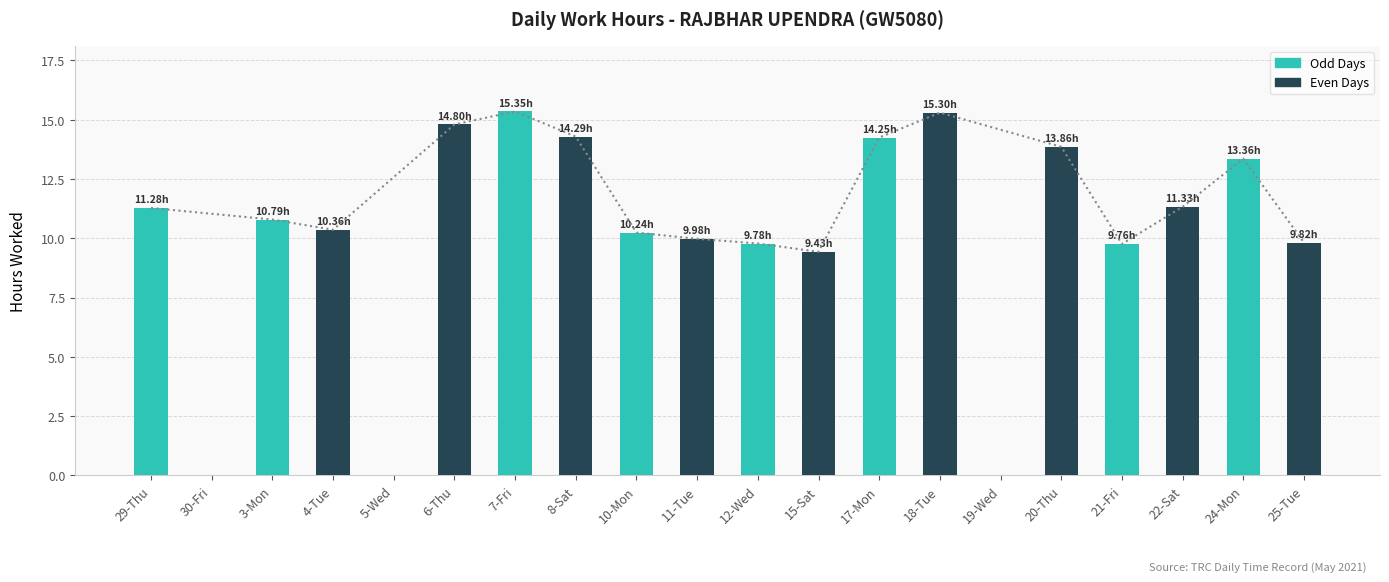

Rank the categories by value from lowest to highest.

30-Fri, 5-Wed, 19-Wed, 15-Sat, 21-Fri, 12-Wed, 25-Tue, 11-Tue, 10-Mon, 4-Tue, 3-Mon, 29-Thu, 22-Sat, 24-Mon, 20-Thu, 17-Mon, 8-Sat, 6-Thu, 18-Tue, 7-Fri